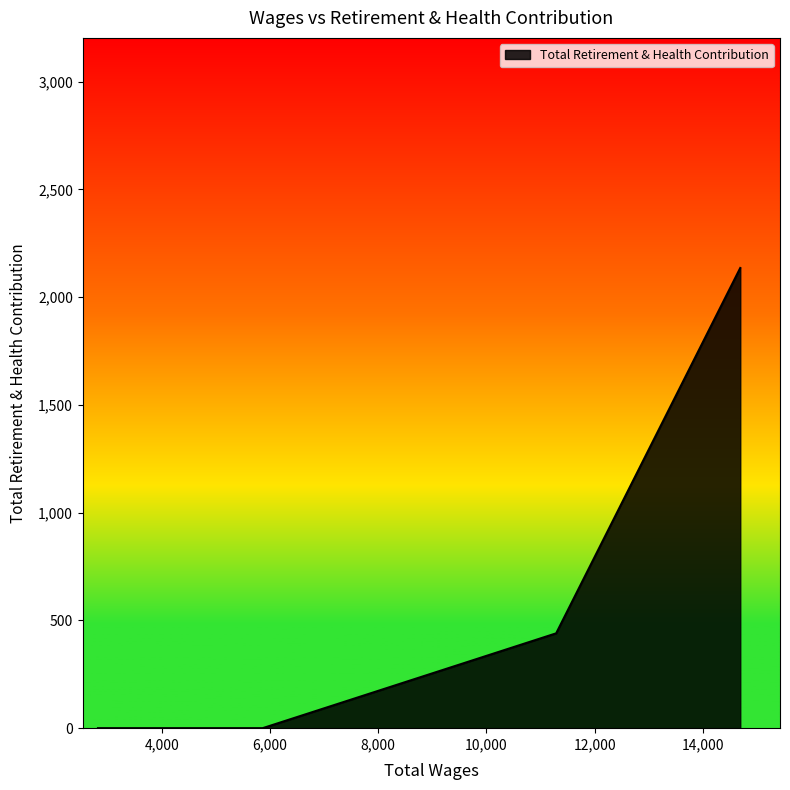

What is the average value?

644